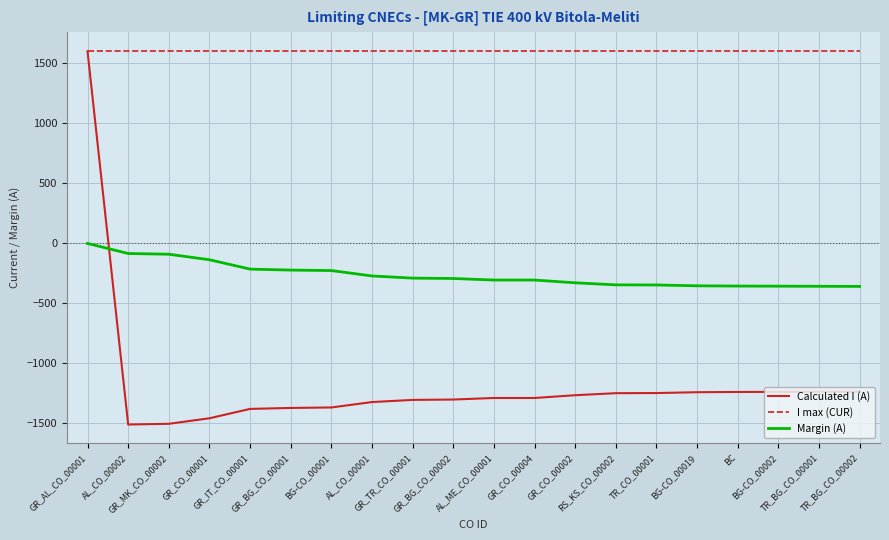

What is the difference between the second highest and minimum values in the Margin (A) series?

274